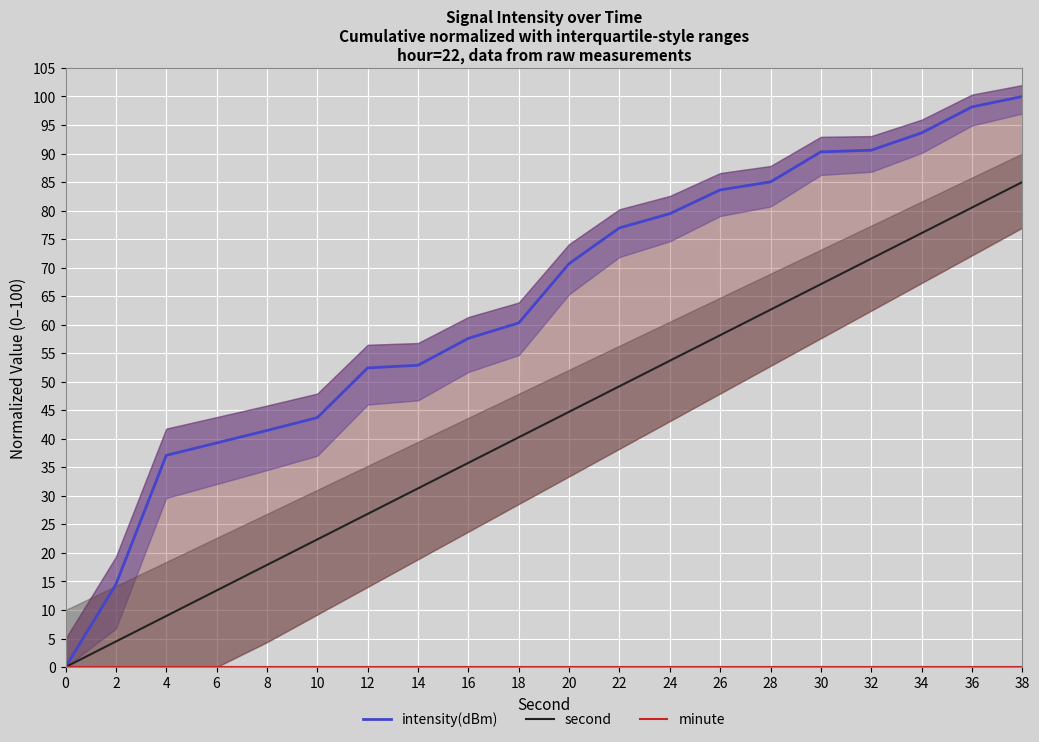

At 28, list the series in order from smallest to largest.

minute, second, intensity(dBm)